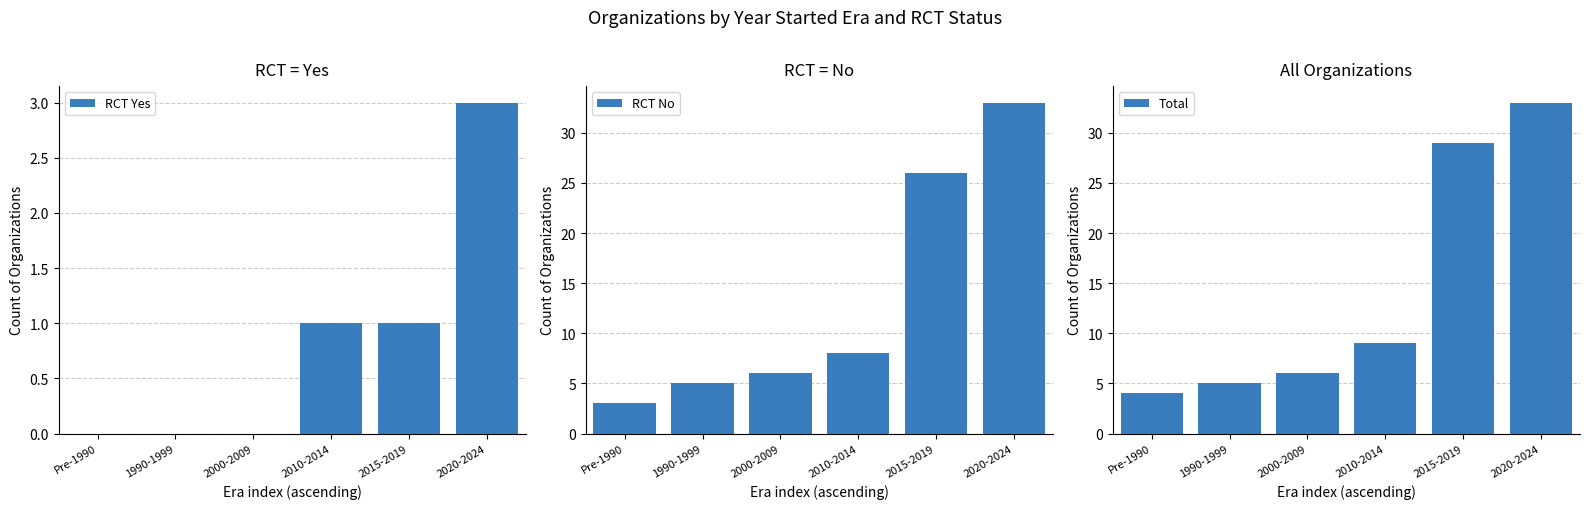

Is it true that Total equals 9 at 1990-1999?

False